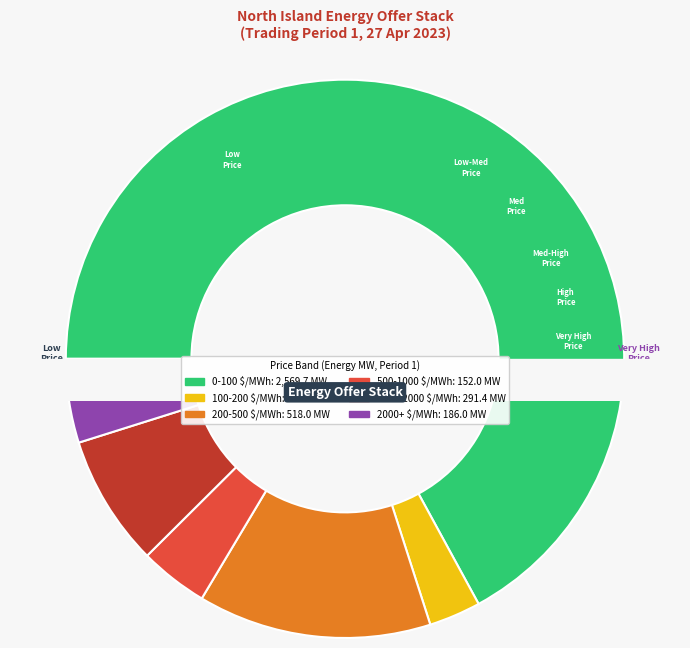

Is it true that 2000+ $/MWh is 5% of the pie?

True